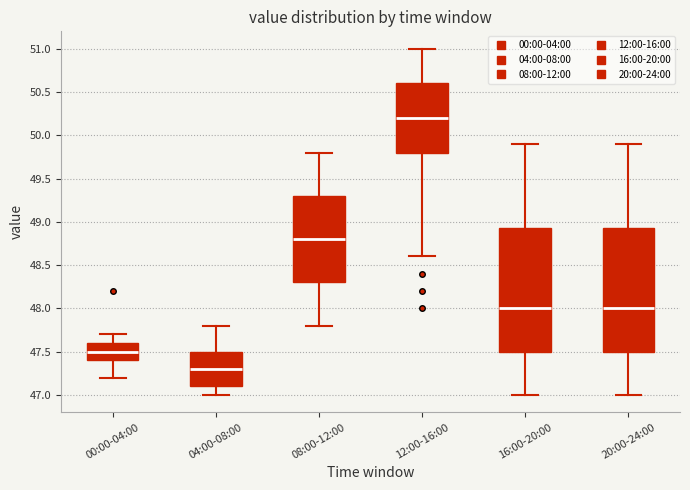

Where does the median line of the box for 12:00-16:00 sit on the y-axis? The values are not printed on the chart, so give them approximately, as read against the axis.

50.20